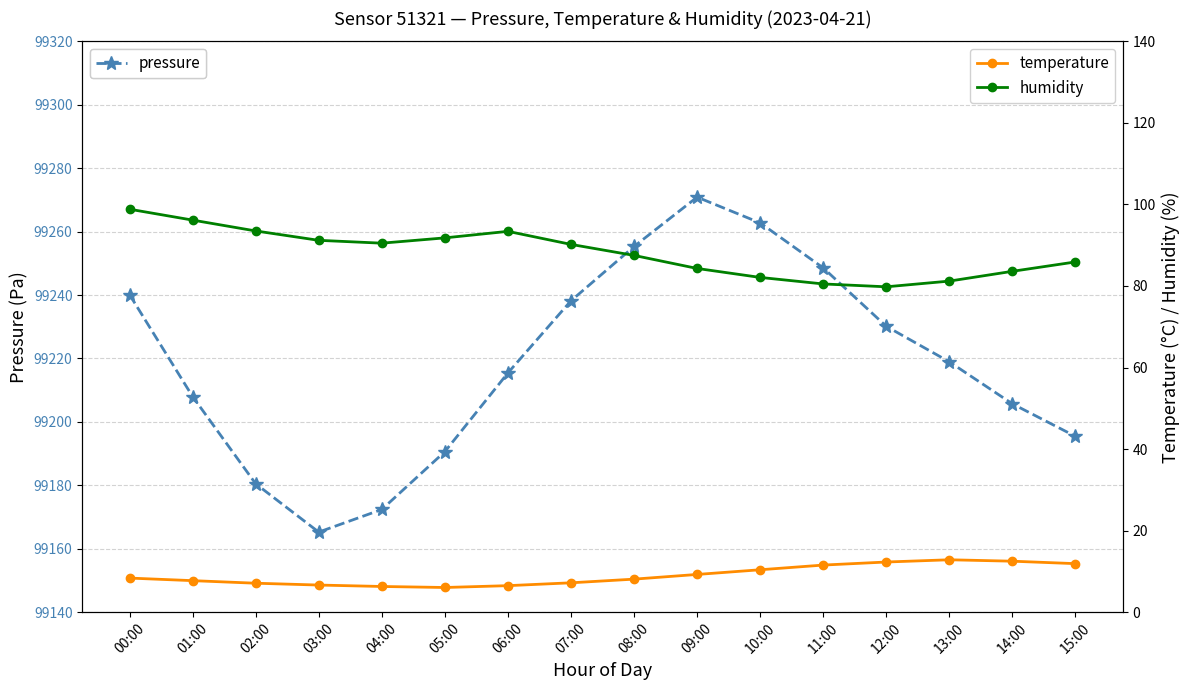

At how many categories does at least one series exceed 14625?

16